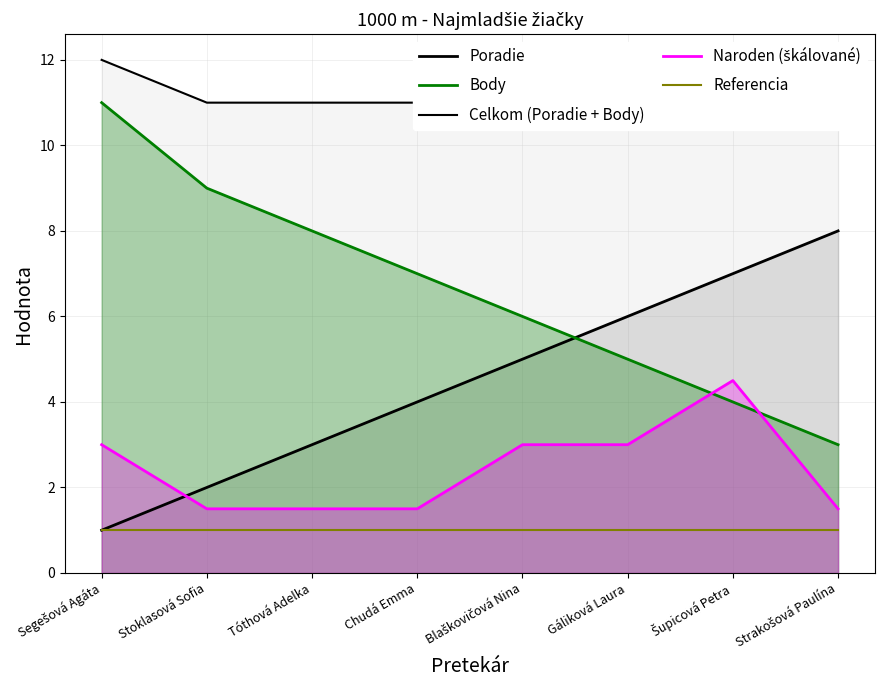

Is the value of Body at Strakošová Paulína greater than the value of Referencia at Blaškovičová Nina?

Yes